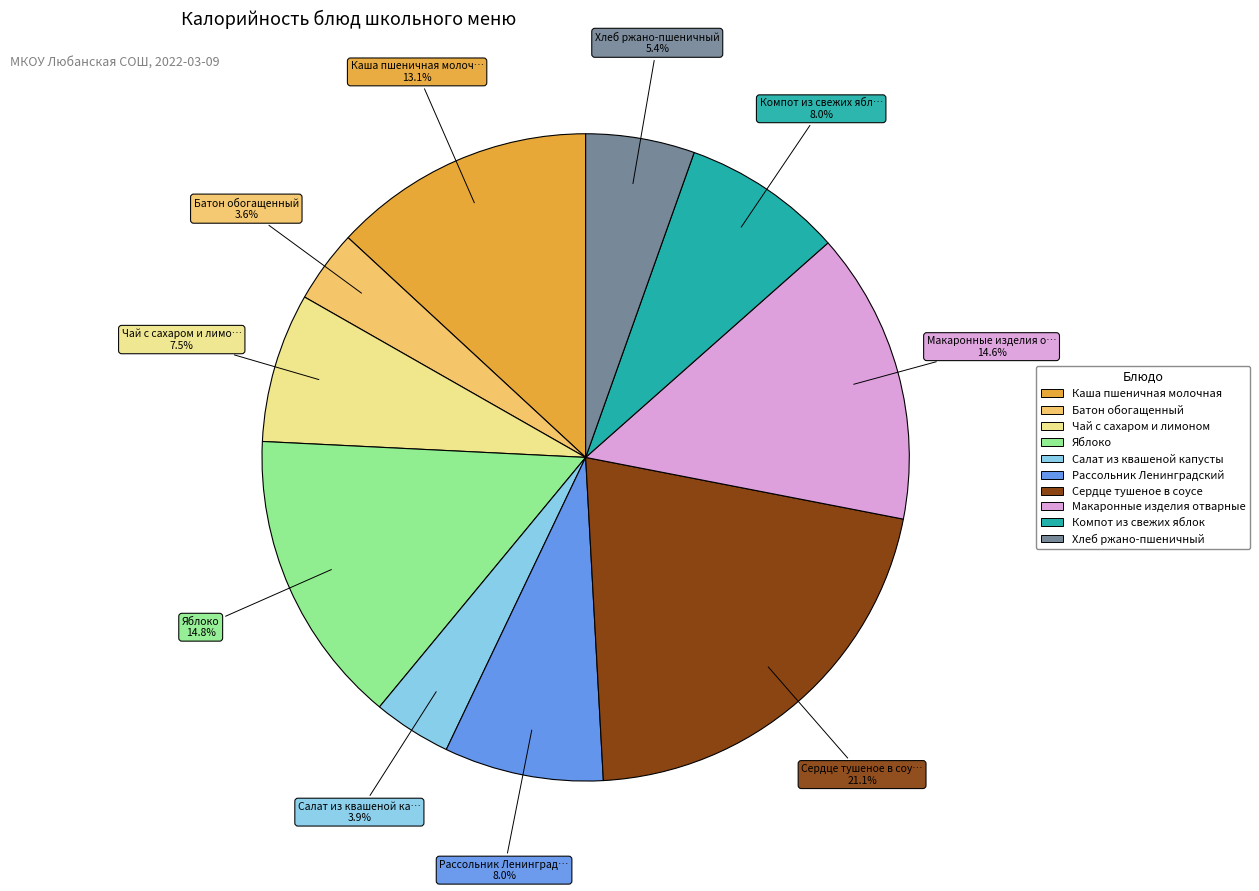

The Рассольник Ленинградский slice represents 1% of the pie. True or false?

False